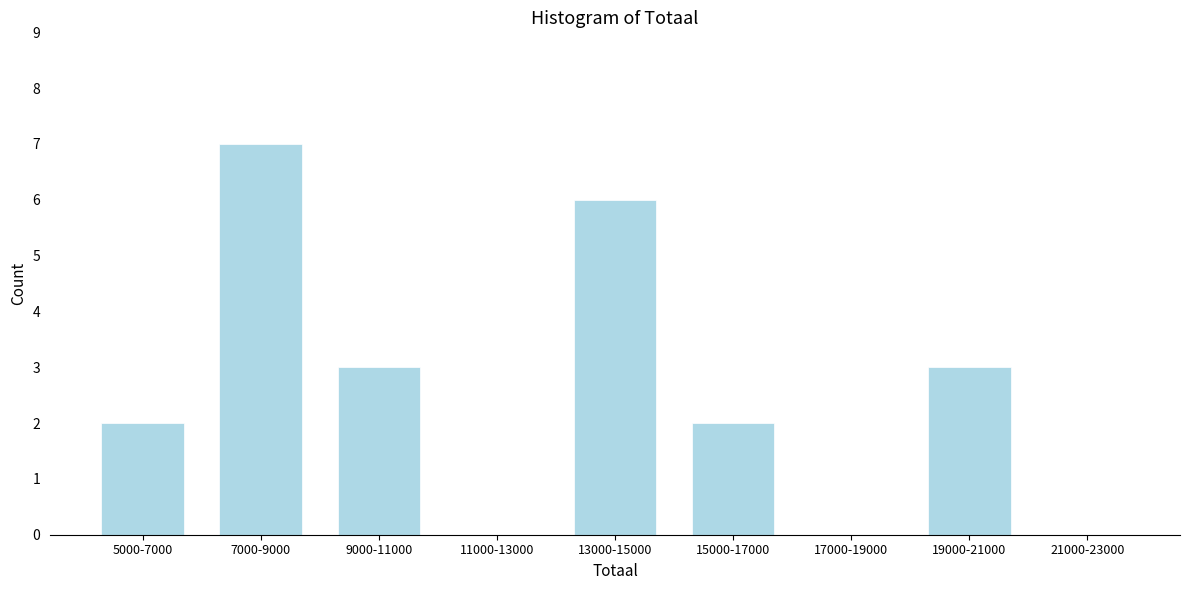

Reading right to left, list all the values displayed in this chart.

21000-23000=0	19000-21000=3	17000-19000=0	15000-17000=2	13000-15000=6	11000-13000=0	9000-11000=3	7000-9000=7	5000-7000=2